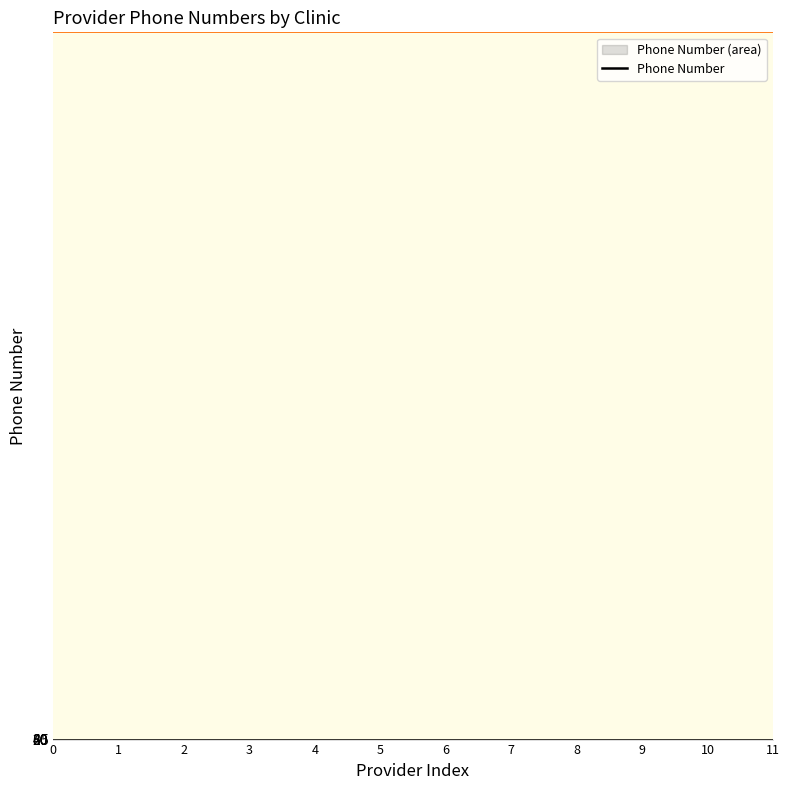

List the labels in order of value, smallest first.

1, 9, 5, 8, 7, 6, 11, 4, 10, 0, 2, 3